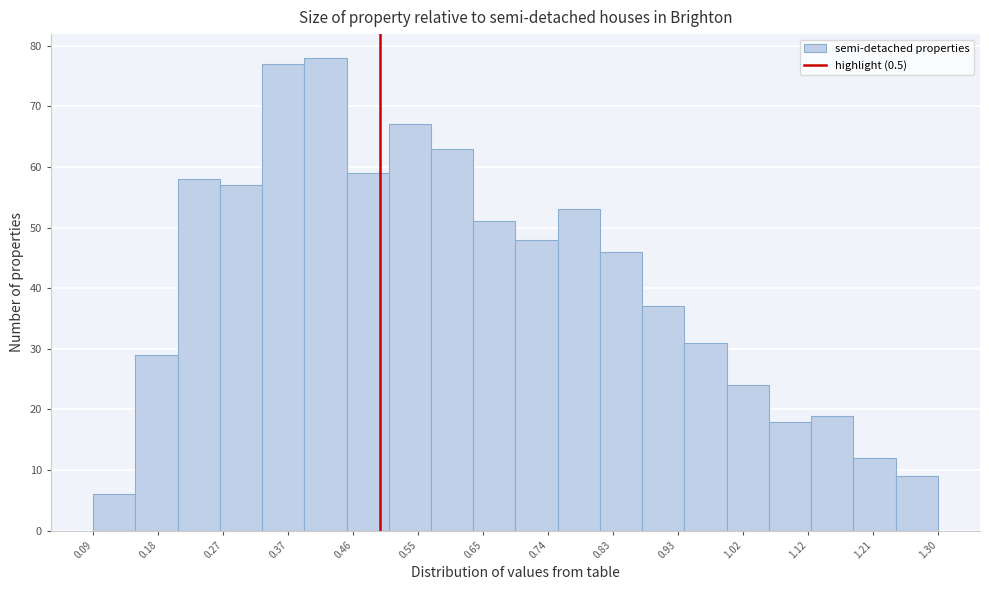

How tall is the bar that spans 0.94 to 1.00 on the x-axis? Neither the bar edges nor the heights are printed on the chart, so give them approximately, as read against the axes.

31